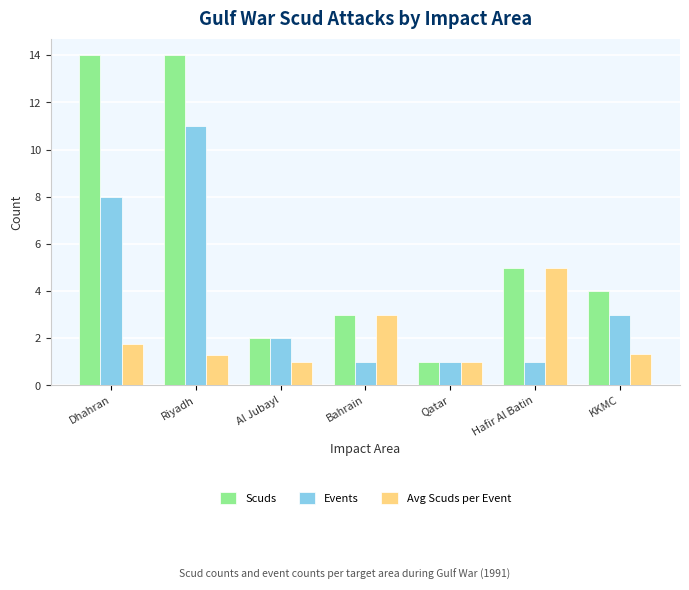

What is the sum of all Scuds values?

43.0